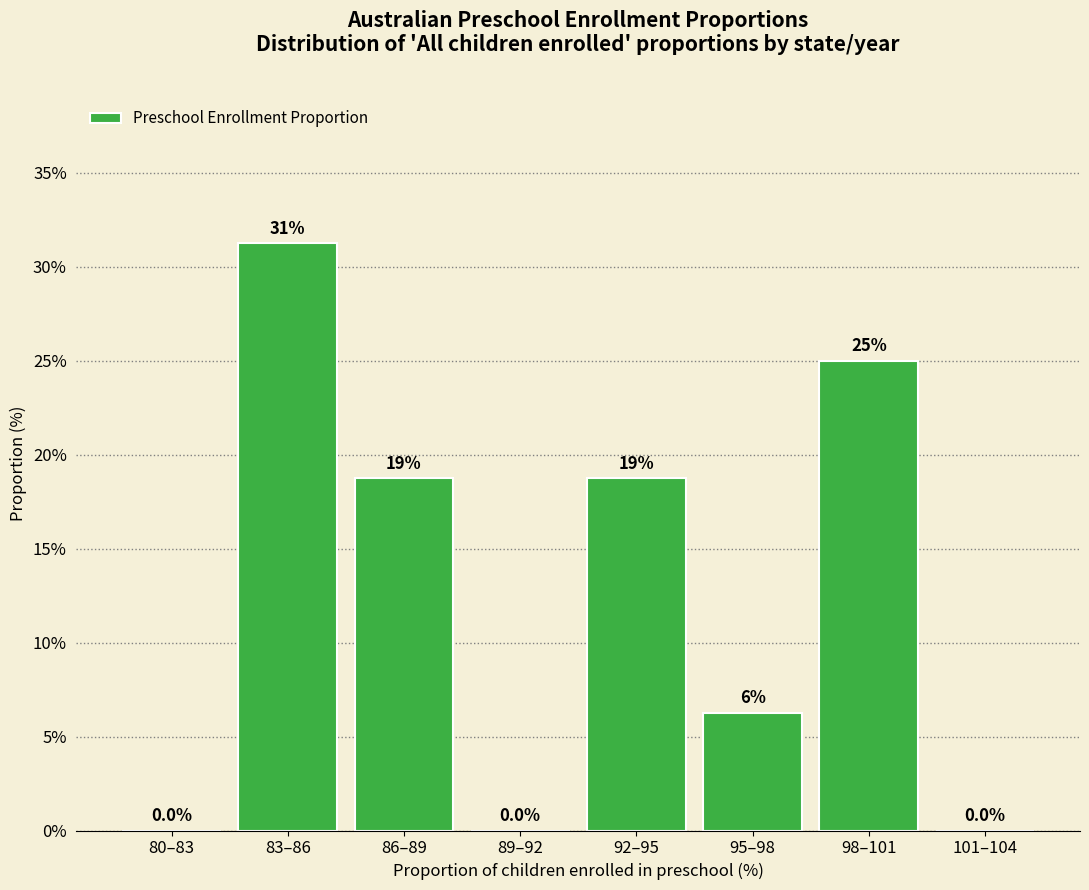

Which has a higher value, 89–92 or 83–86?

83–86